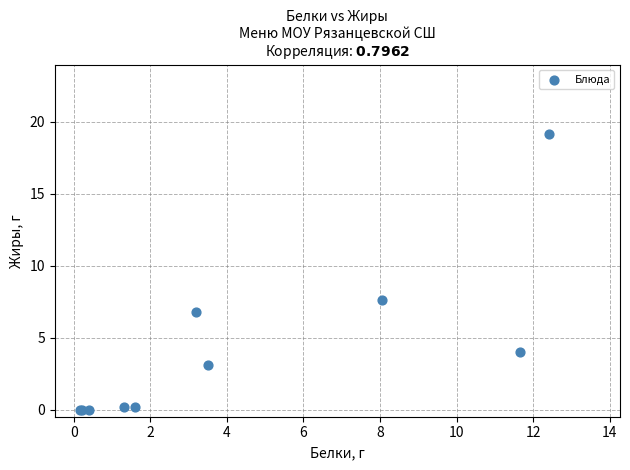

What Y value in the scatter plot is closest to 9?

7.6